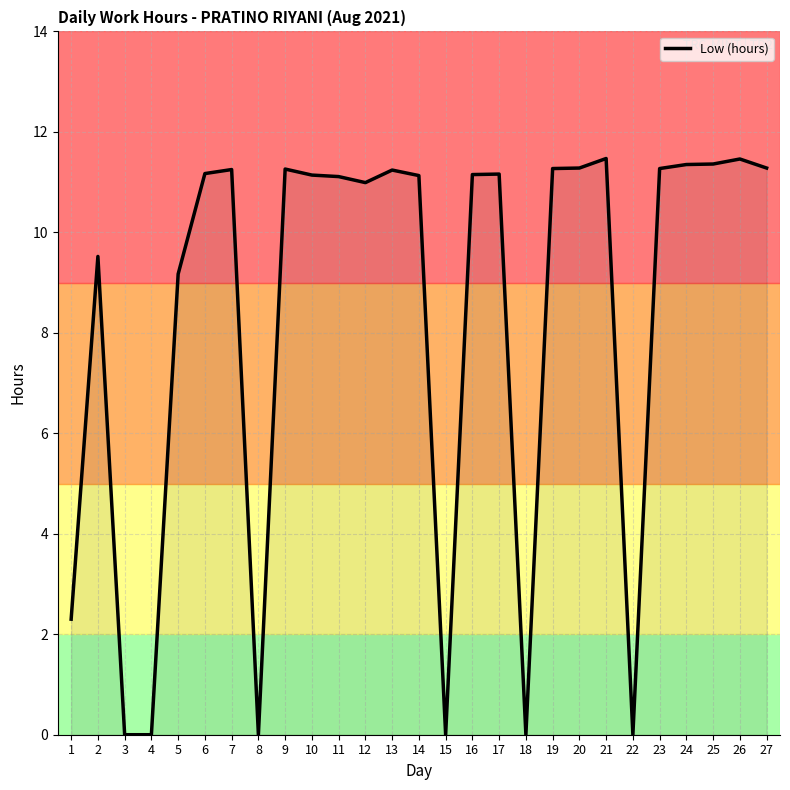

The chart shows a value of 16.8 at 11. True or false?

False